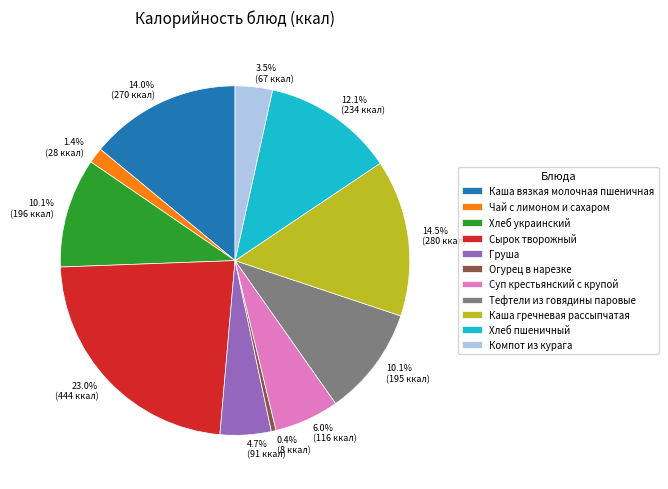

Is it true that Груша is 5% of the pie?

True